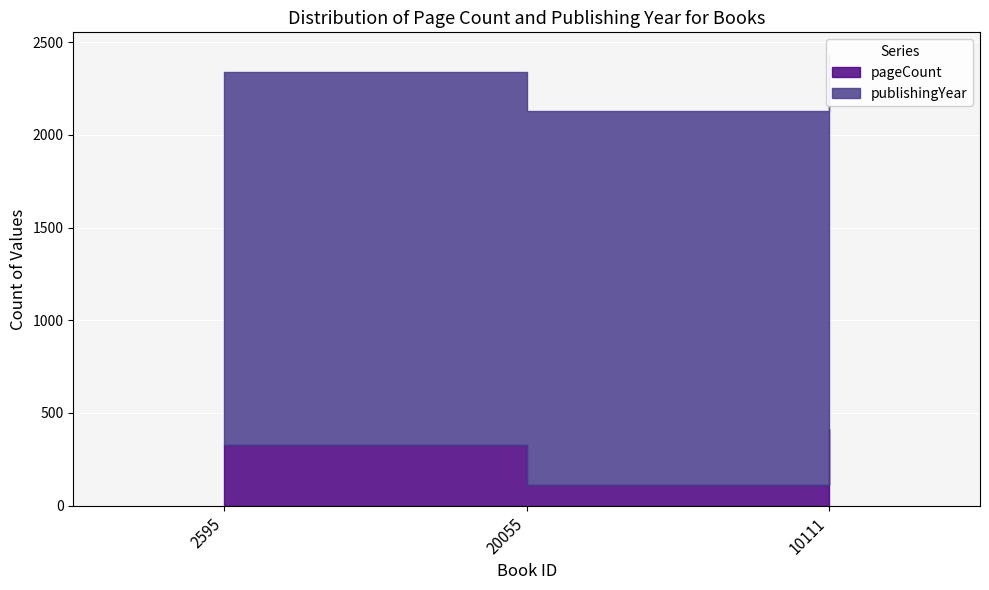

How many data points in pageCount are above 328?

1